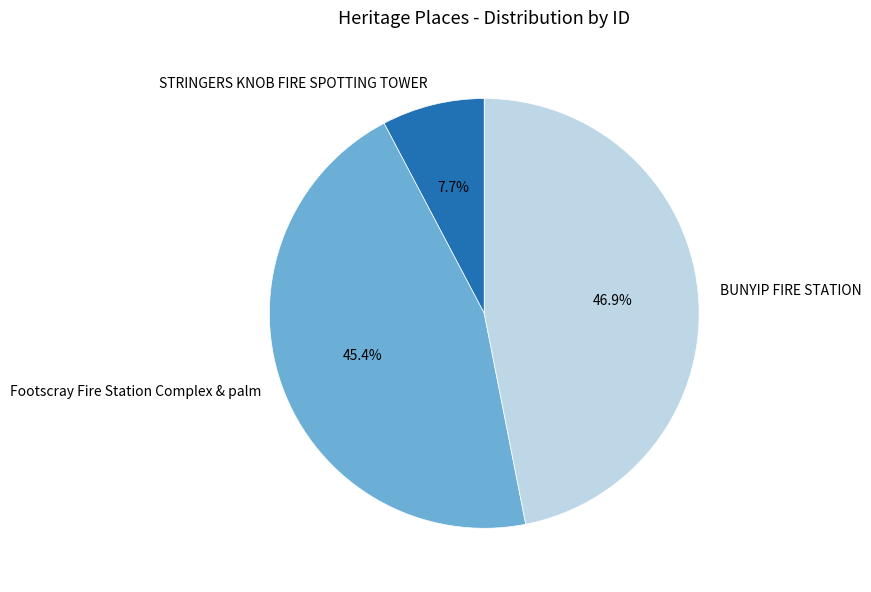

Which has a higher value, STRINGERS KNOB FIRE SPOTTING TOWER or BUNYIP FIRE STATION?

BUNYIP FIRE STATION